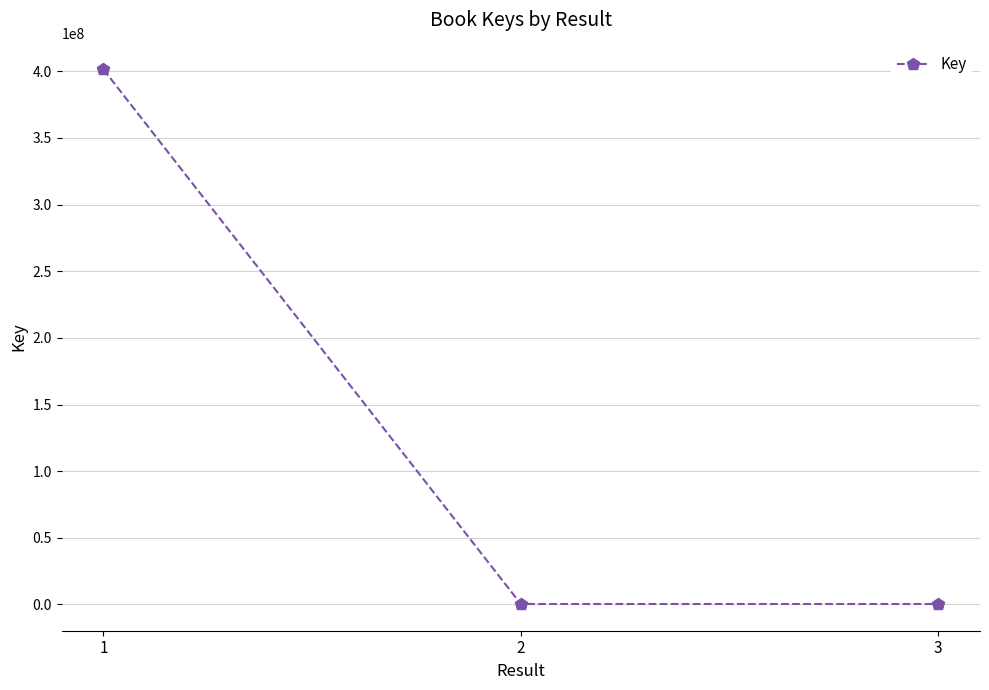

How many categories are shown in the chart?

3